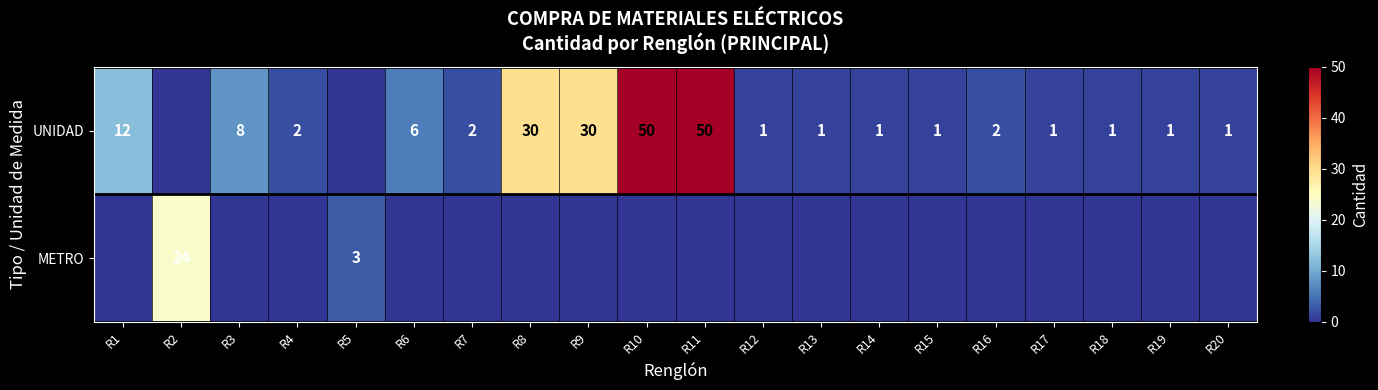

What is the sum of the UNIDAD values at R14 and R4?

3